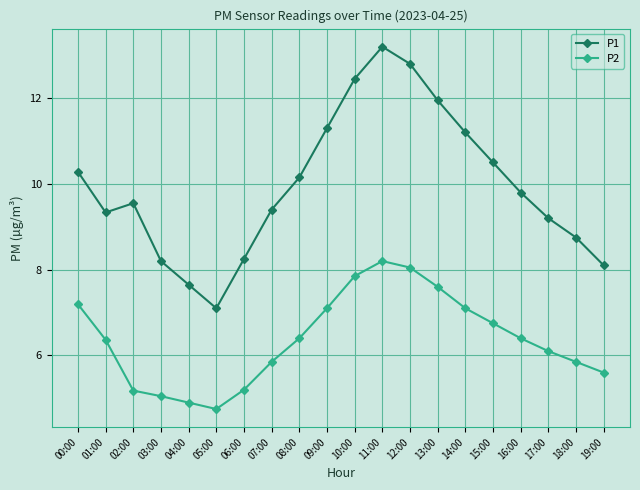

At which category does P1 reach its first local valley?

01:00